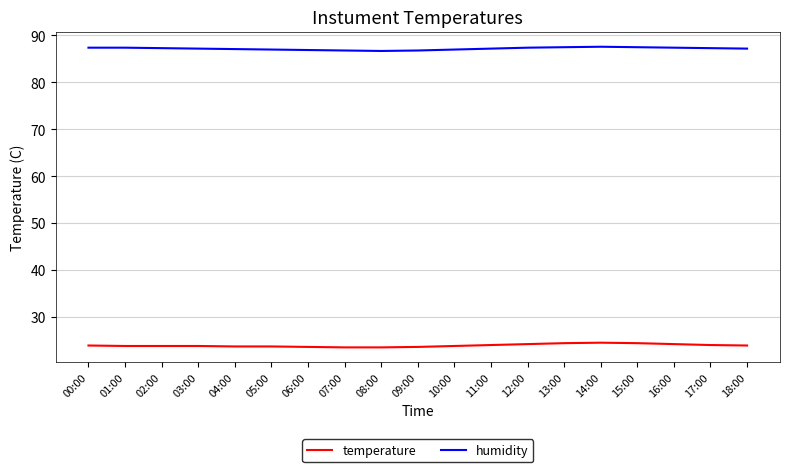

What are all the series names shown in the legend?

temperature, humidity